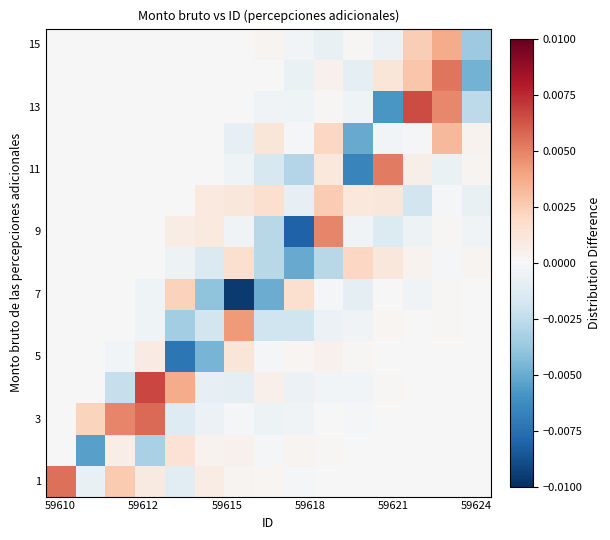

Count the number of data series in this chart.

15